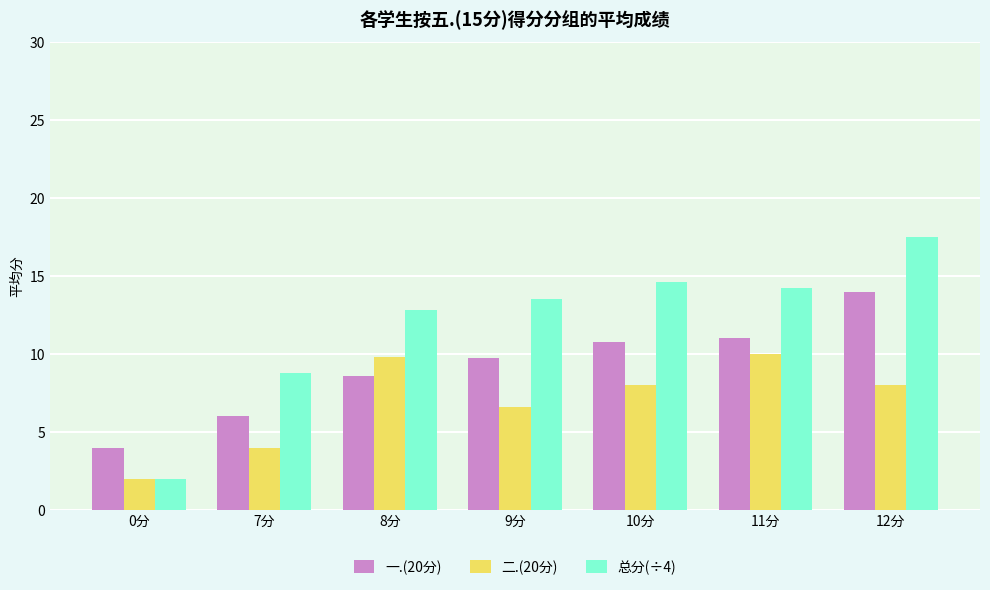

Rank the series by their average value, from lowest to highest.

二.(20分), 一.(20分), 总分(÷4)